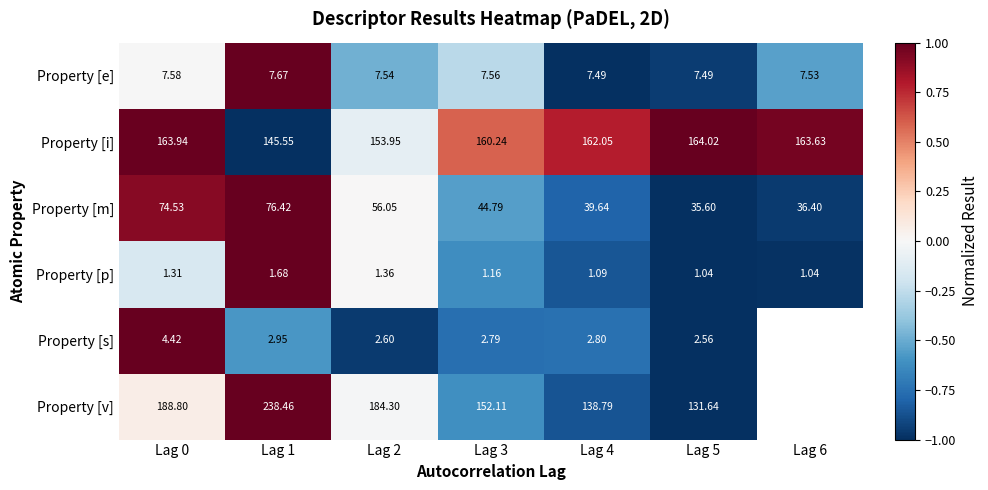

Which series changed the most between Lag 0 and Lag 2?

Property [m]